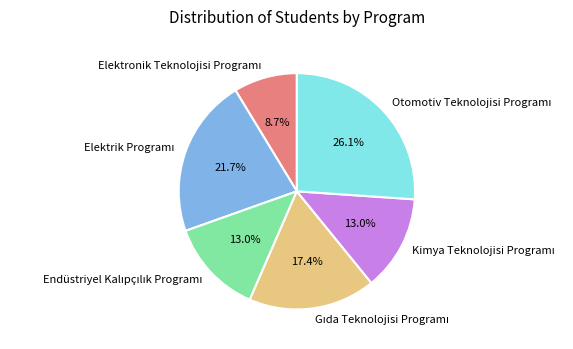

Is there a majority slice in this chart?

No